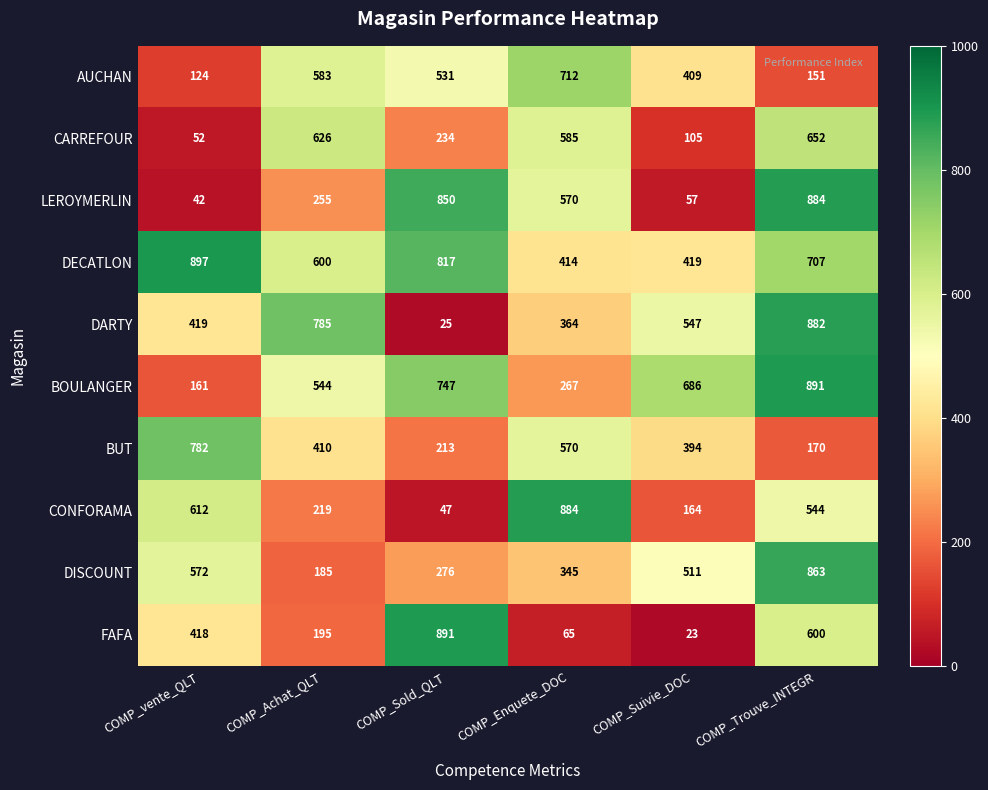

What is the total value across all series at COMP_Suivie_DOC?

3315